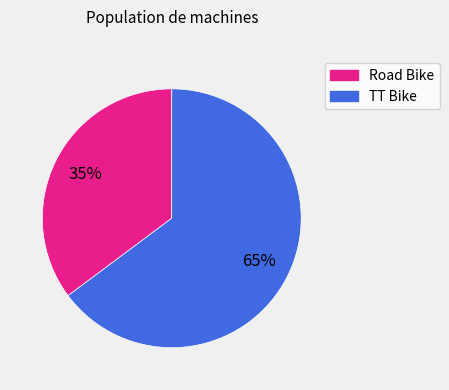

Between TT Bike and Road Bike, which is larger?

TT Bike